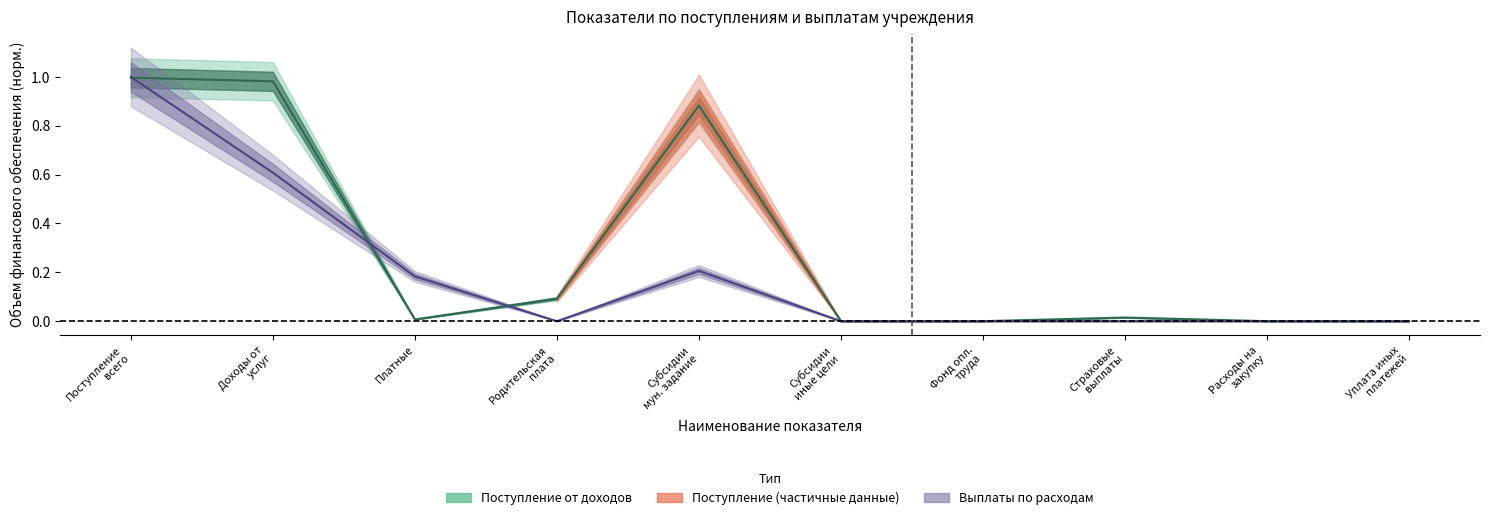

Is this an area chart (filled region under the line)?

No